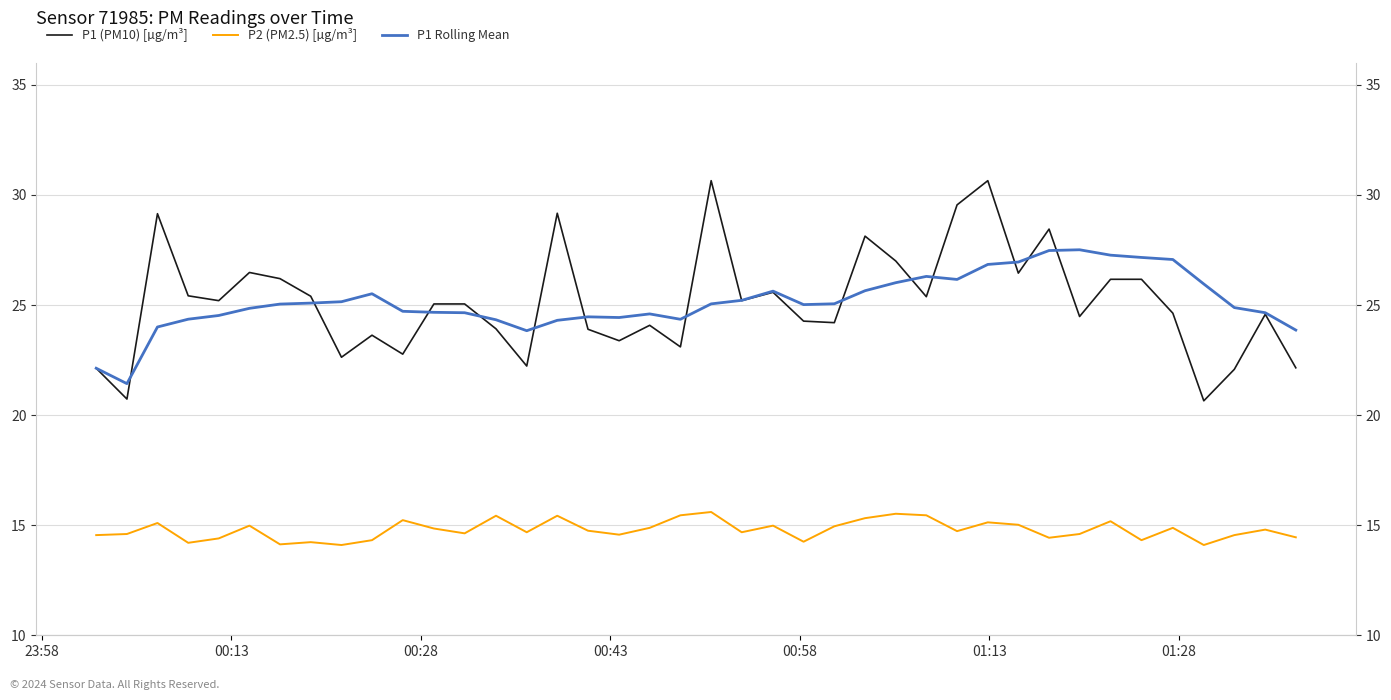

List the series in order of their peak value, lowest first.

P2 (PM2.5) [µg/m³], P1 Rolling Mean, P1 (PM10) [µg/m³]